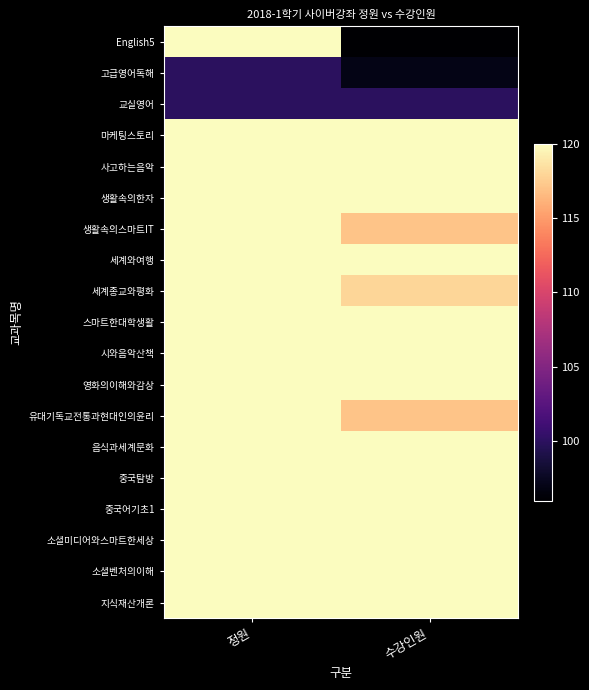

Which series changed the most between 정원 and 수강인원?

English5